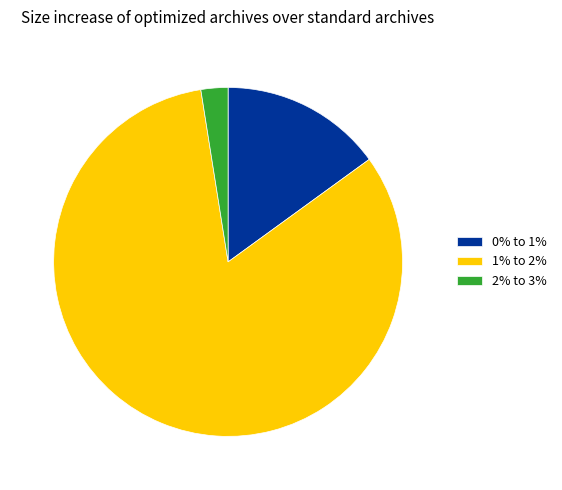

Count the number of slices in the pie.

3